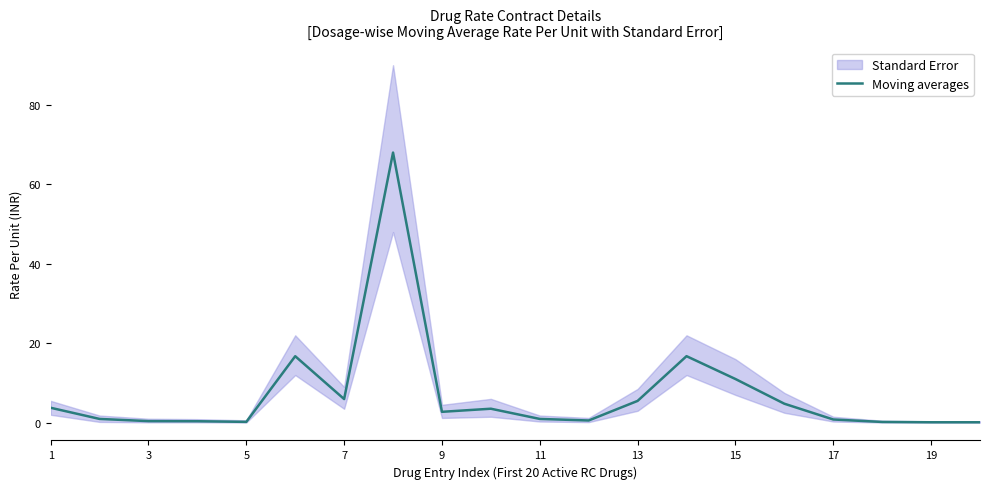

What is the value of the 6th point from the left?

16.7